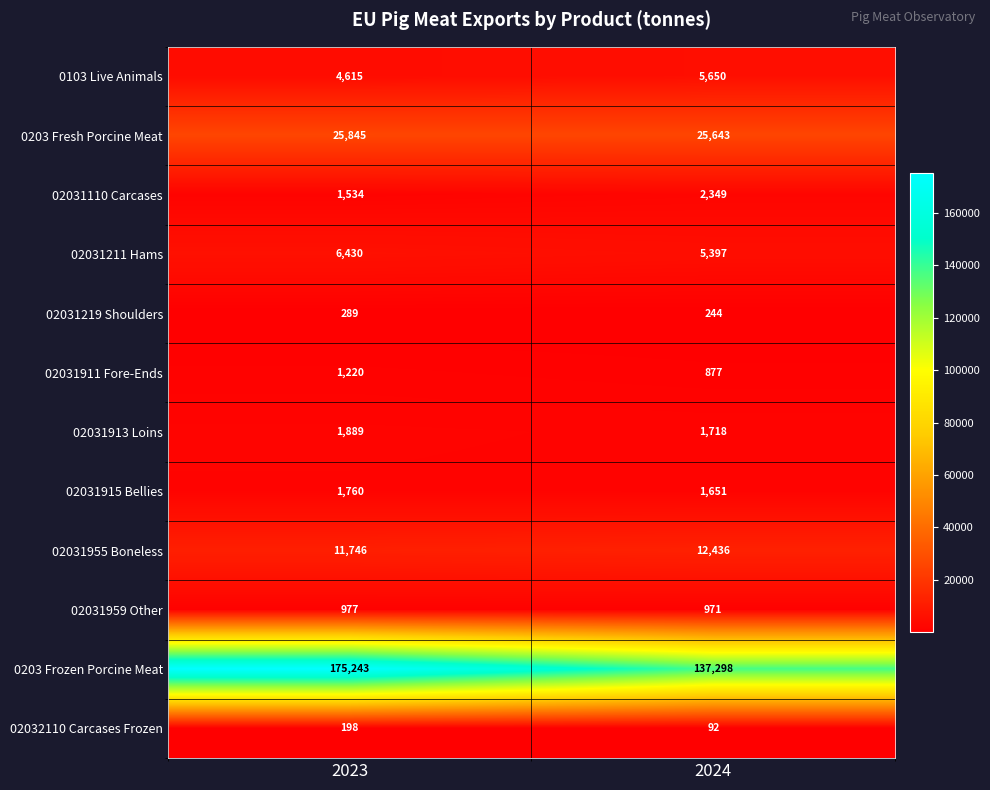

Which label corresponds to the smallest value in the chart?

2024